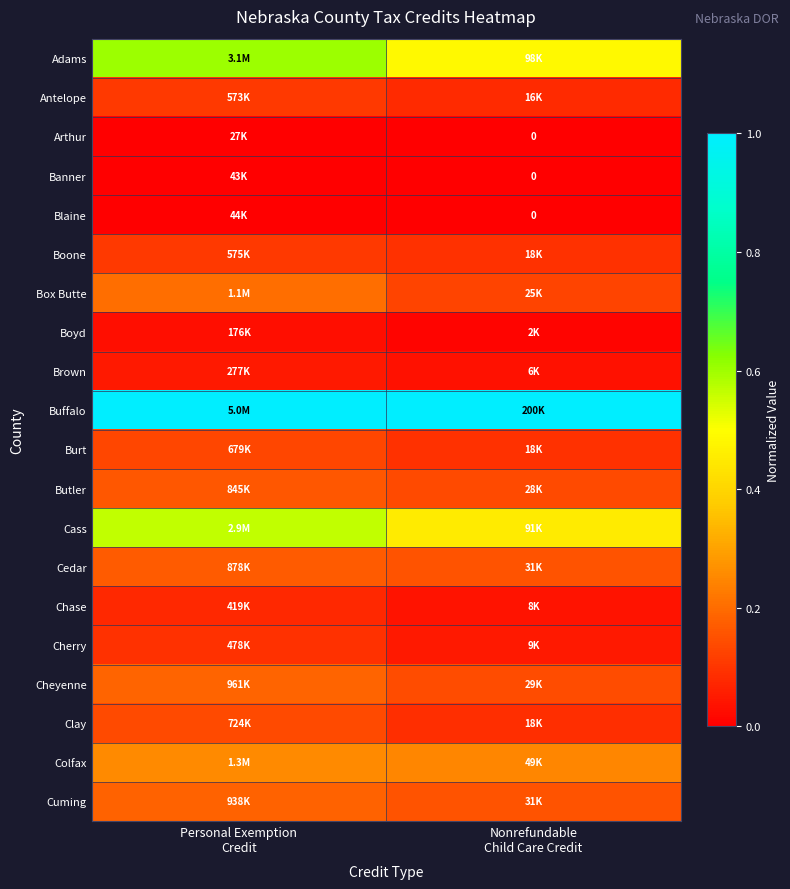

Rank the categories by Chase value from highest to lowest.

Personal Exemption Credit, Nonrefundable Child Care Credit